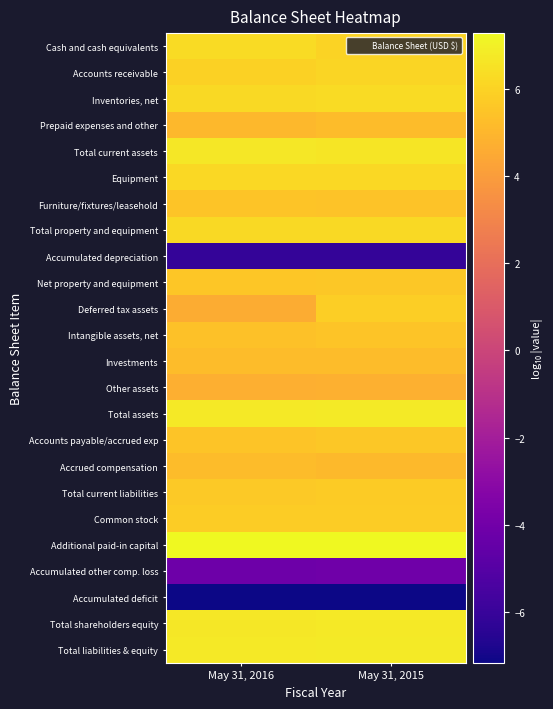

Rank the series at May 31, 2015 from highest to lowest value.

Additional paid-in capital, Total assets, Total liabilities & equity, Total shareholders equity, Total current assets, Inventories, net, Total property and equipment, Equipment, Accounts receivable, Cash and cash equivalents, Deferred tax assets, Common stock, Total current liabilities, Net property and equipment, Accounts payable/accrued exp, Intangible assets, net, Furniture/fixtures/leasehold, Investments, Prepaid expenses and other, Accrued compensation, Other assets, Accumulated other comp. loss, Accumulated depreciation, Accumulated deficit